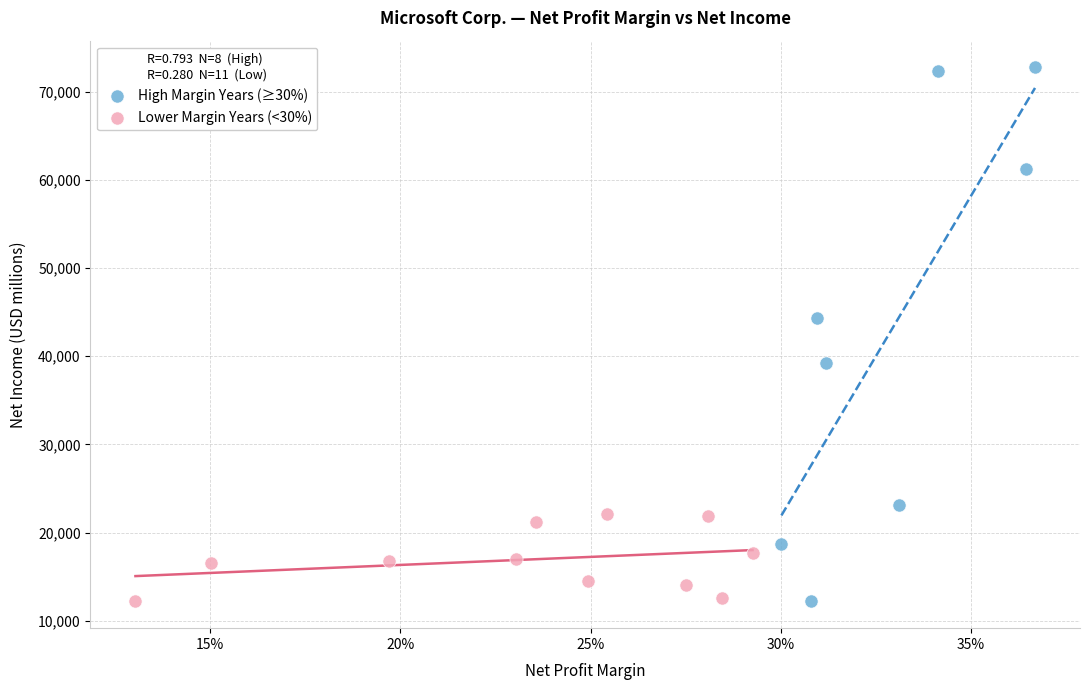

Which series reaches the maximum Y coordinate?

High Margin Years (≥30%)